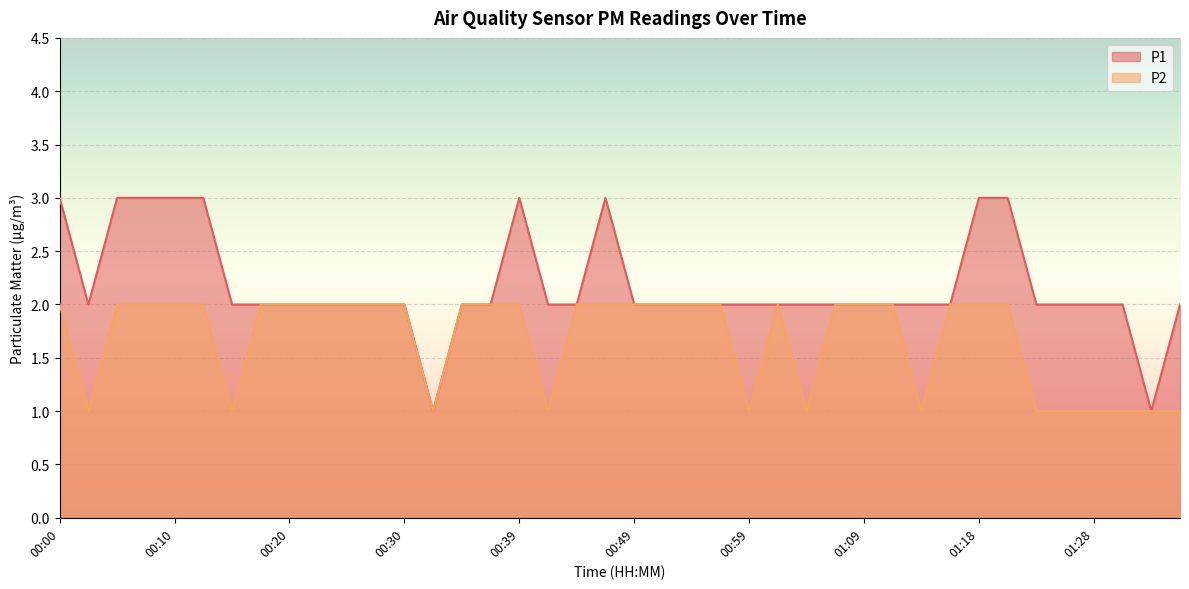

List the series in order of their peak value, highest first.

P1, P2